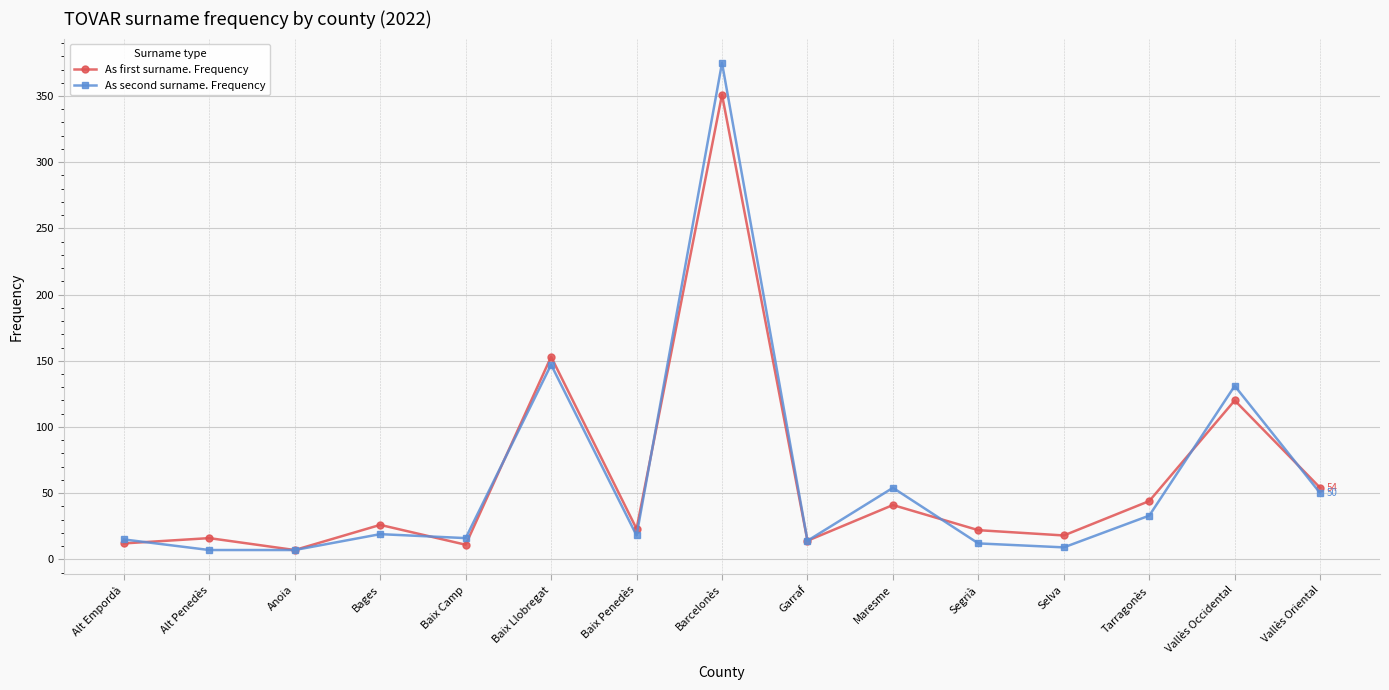

How many lines are shown in the chart?

2